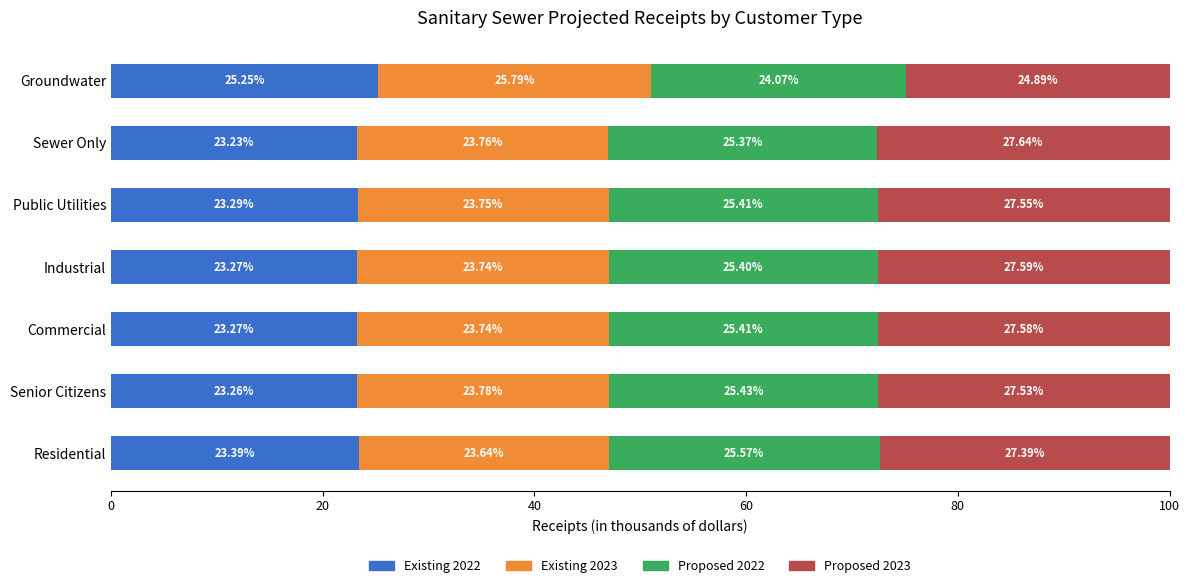

What is the total value across all series at Senior Citizens?

100.0